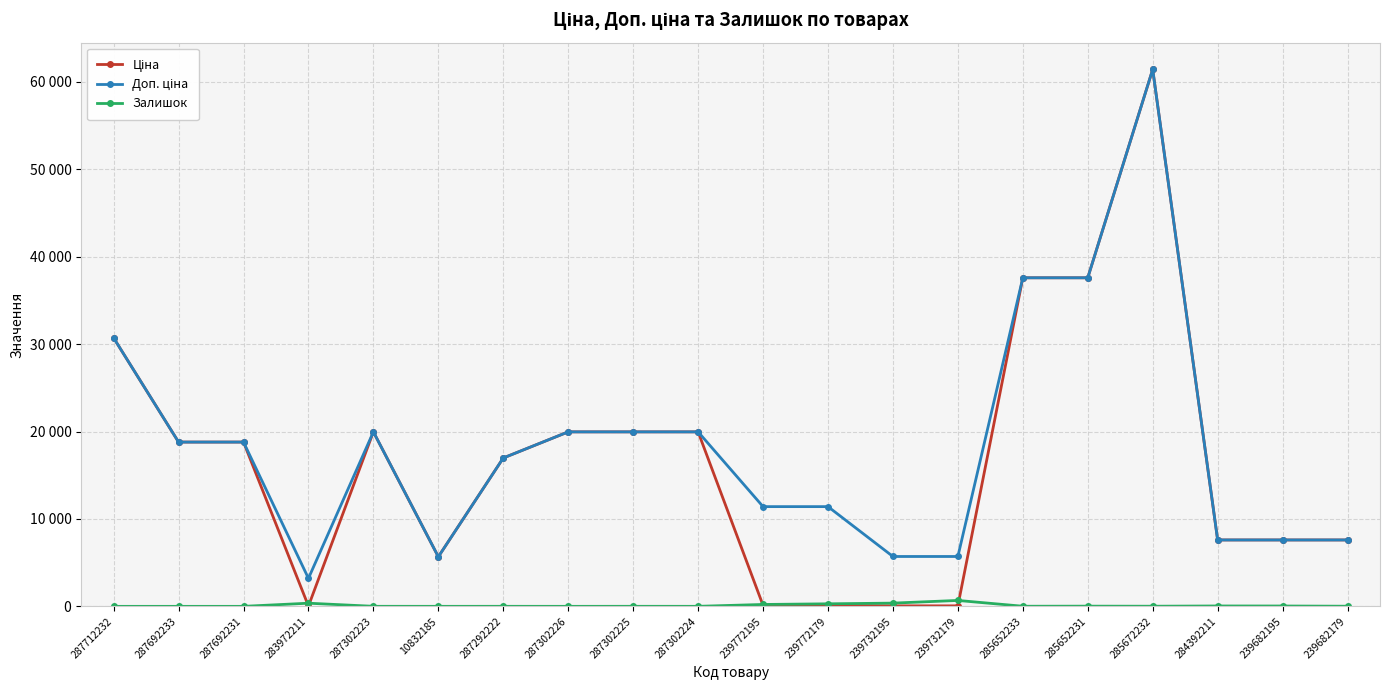

In Залишок, how many points are higher than both neighbors (excluding endpoints)?

6